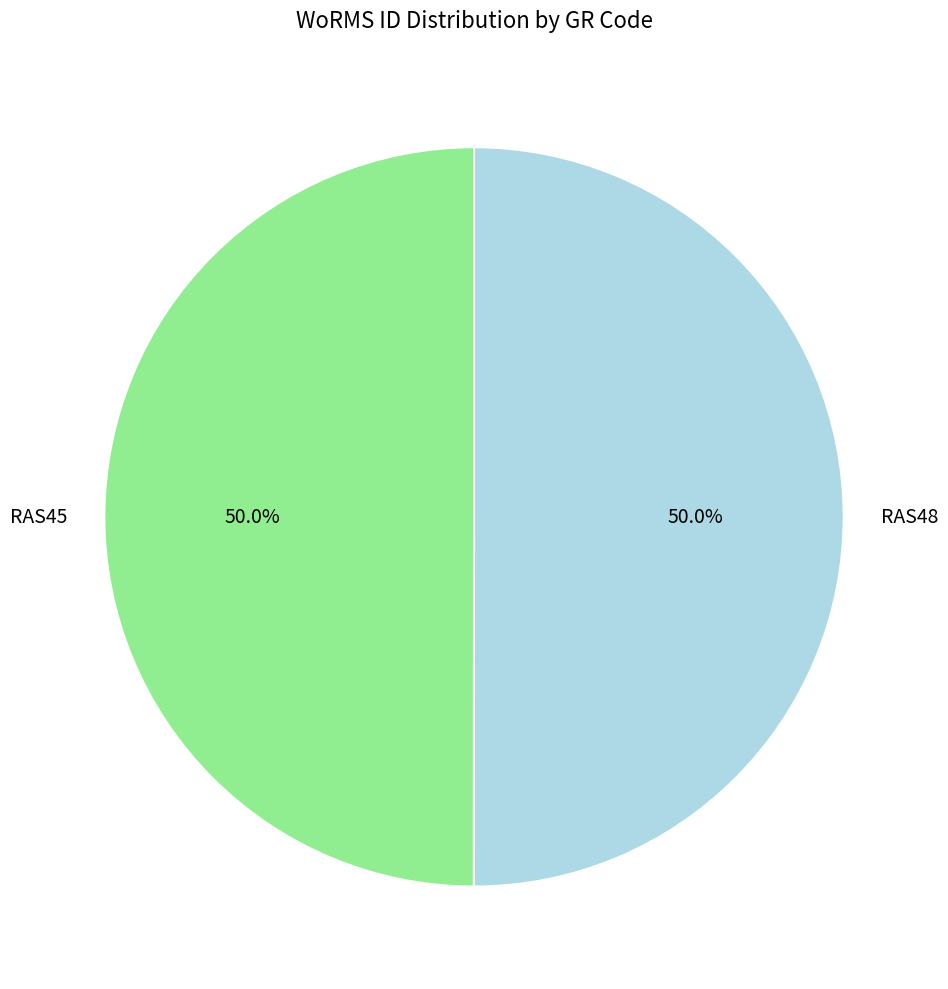

Approximately how many times larger is the value at RAS45 compared to RAS48?

1.0